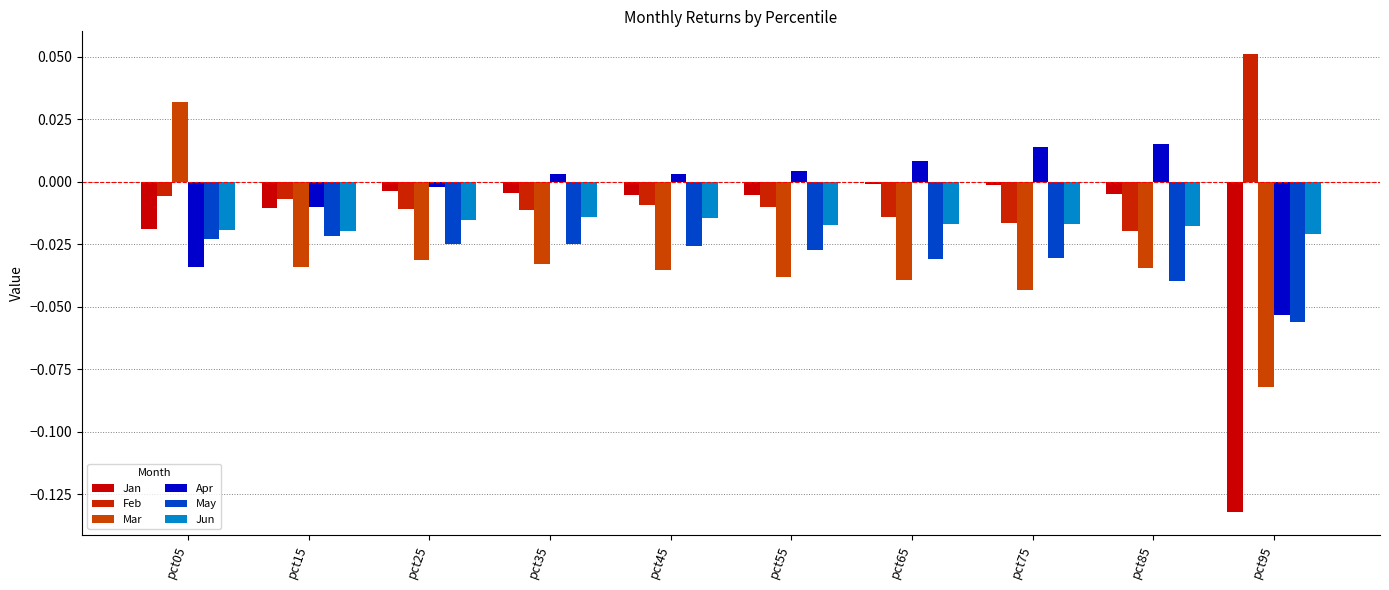

What is the maximum value shown in the chart?

0.1